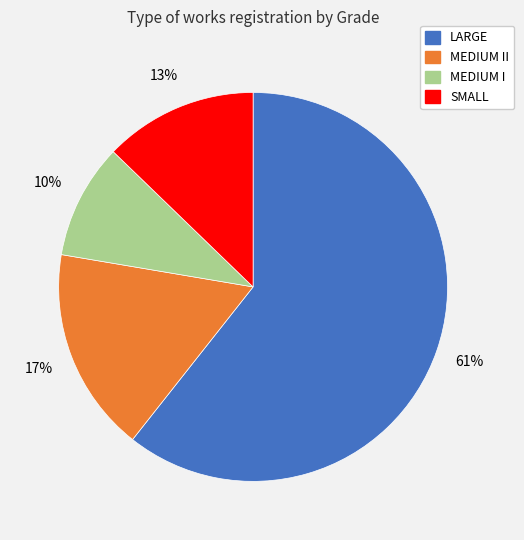

Is there a majority slice in this chart?

Yes